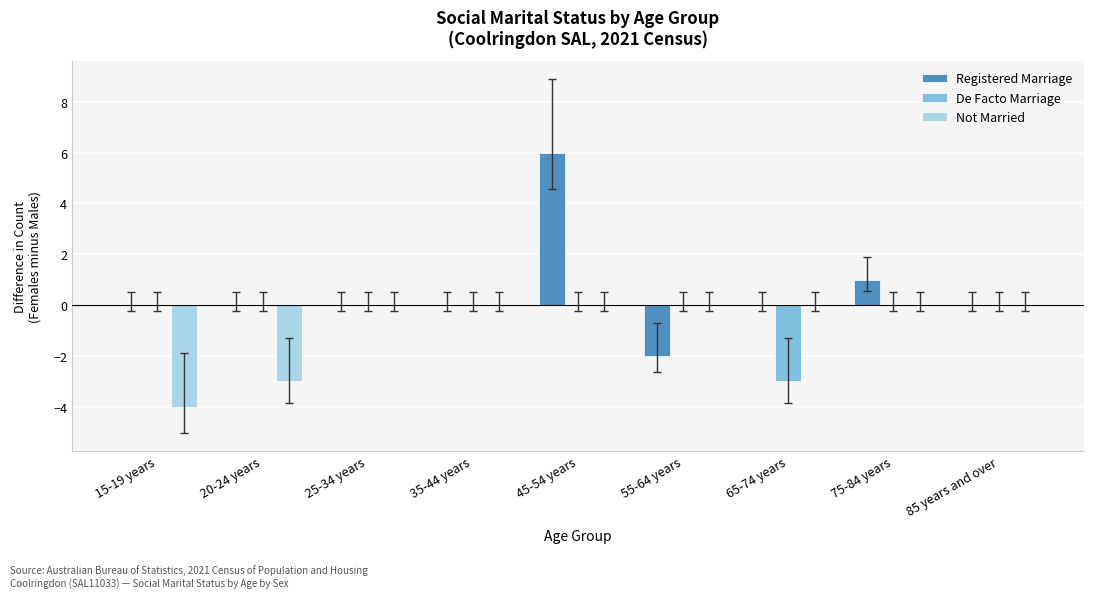

Reading right to left, extract all data points from this chart.

Registered Marriage: 0	1	0	-2	6	0	0	0	0
De Facto Marriage: 0	0	-3	0	0	0	0	0	0
Not Married: 0	0	0	0	0	0	0	-3	-4